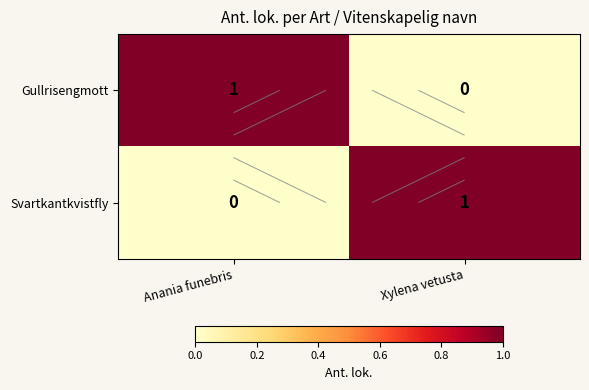

Count the number of categories in the chart.

2